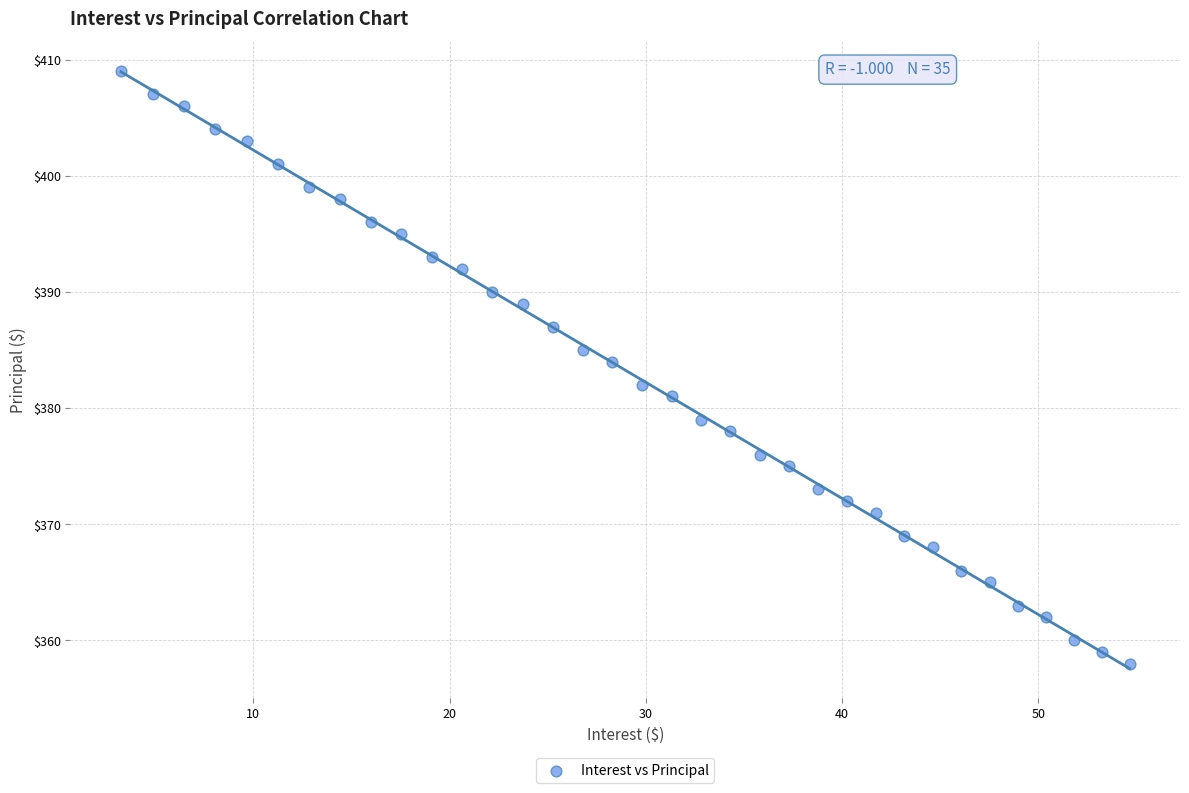

What is the range of Y values (max minus min)?

51